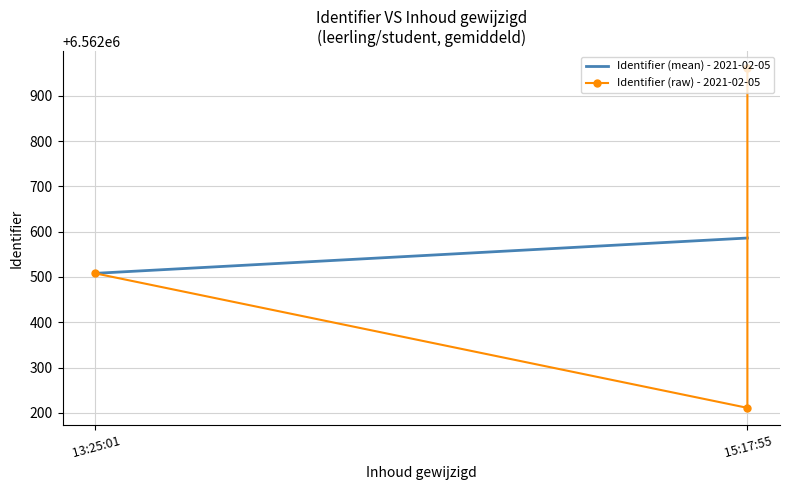

At which category does the chart reach its minimum across all series?

15:17:55